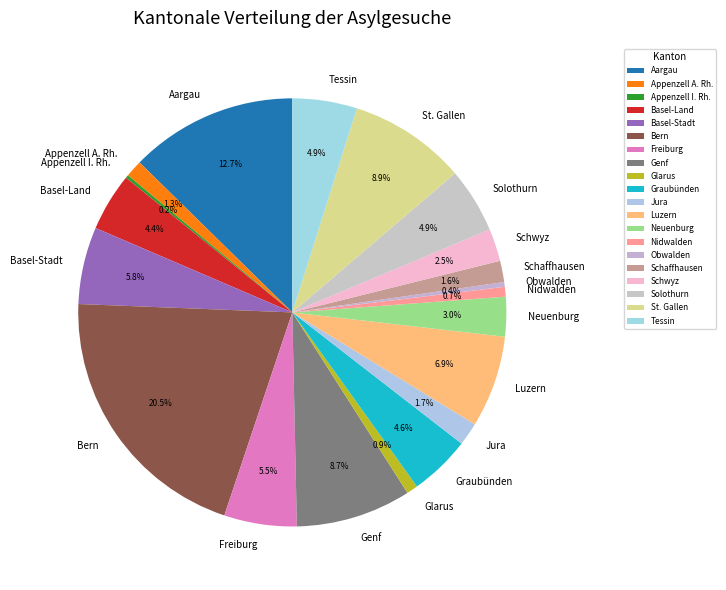

Do Jura and Solothurn together represent more than half of the pie?

No